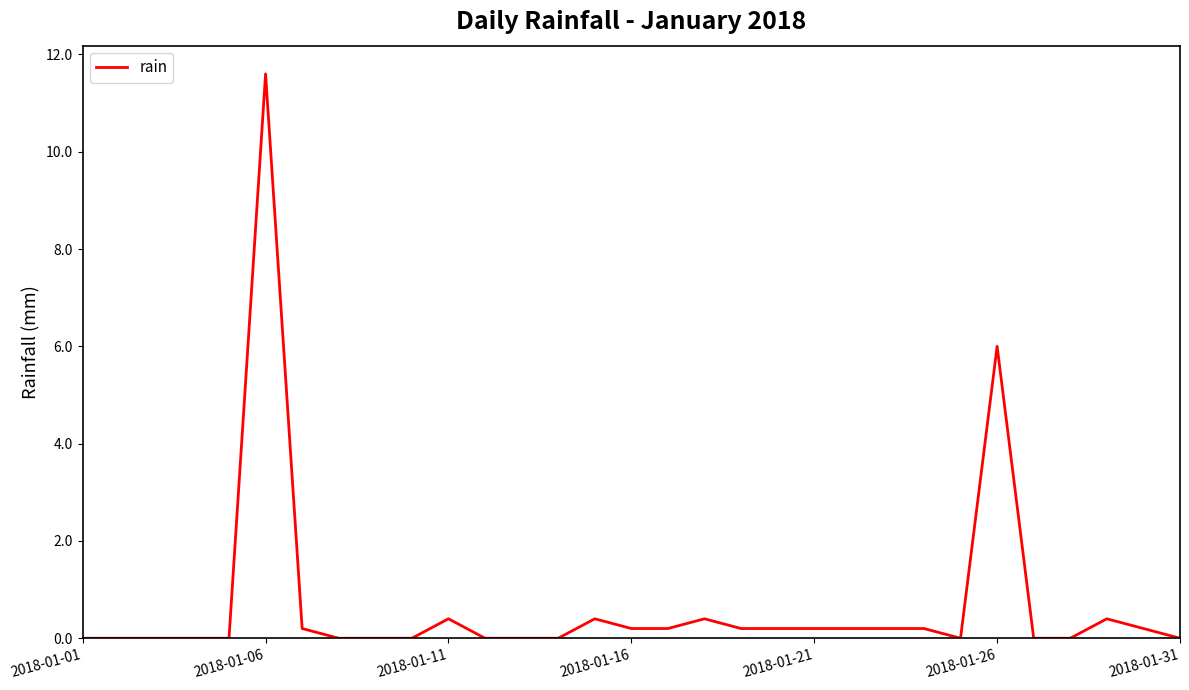

What is the difference between the maximum and minimum values?

11.6